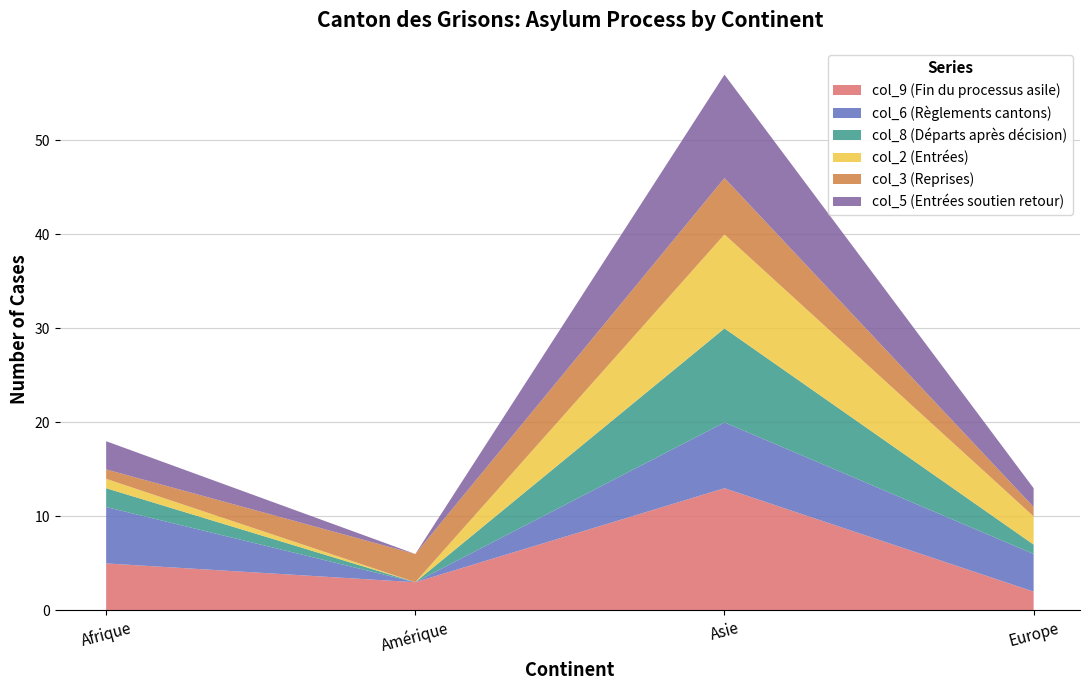

Reading left to right, transcribe all the data shown in this chart.

col_9 (Fin du processus asile): 5	3	13	2
col_6 (Règlements cantons): 6	0	7	4
col_8 (Départs après décision): 2	0	10	1
col_2 (Entrées): 1	0	10	3
col_3 (Reprises): 1	3	6	1
col_5 (Entrées soutien retour): 3	0	11	2